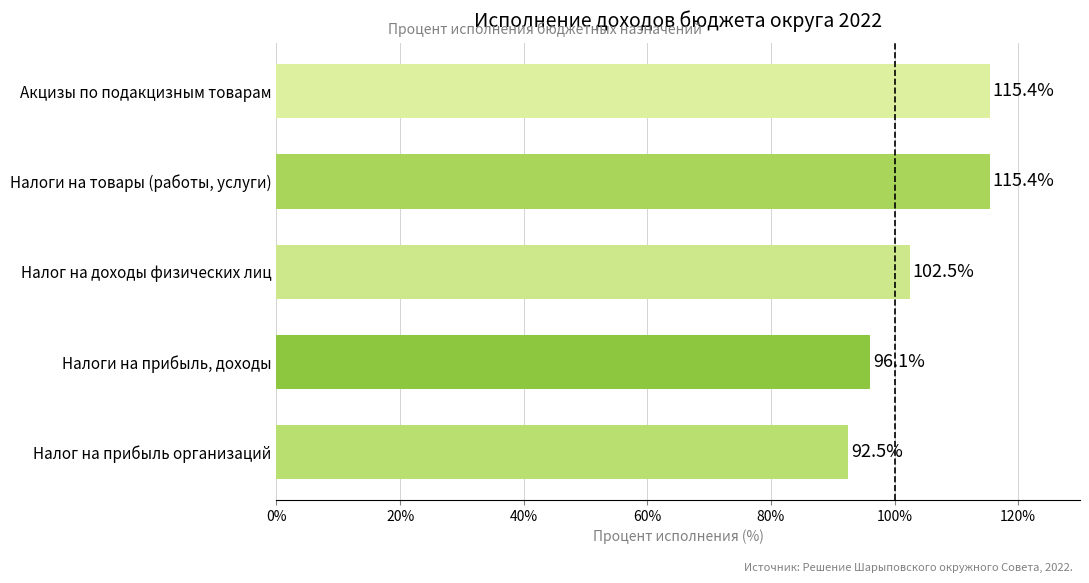

What is the average value?

104.4